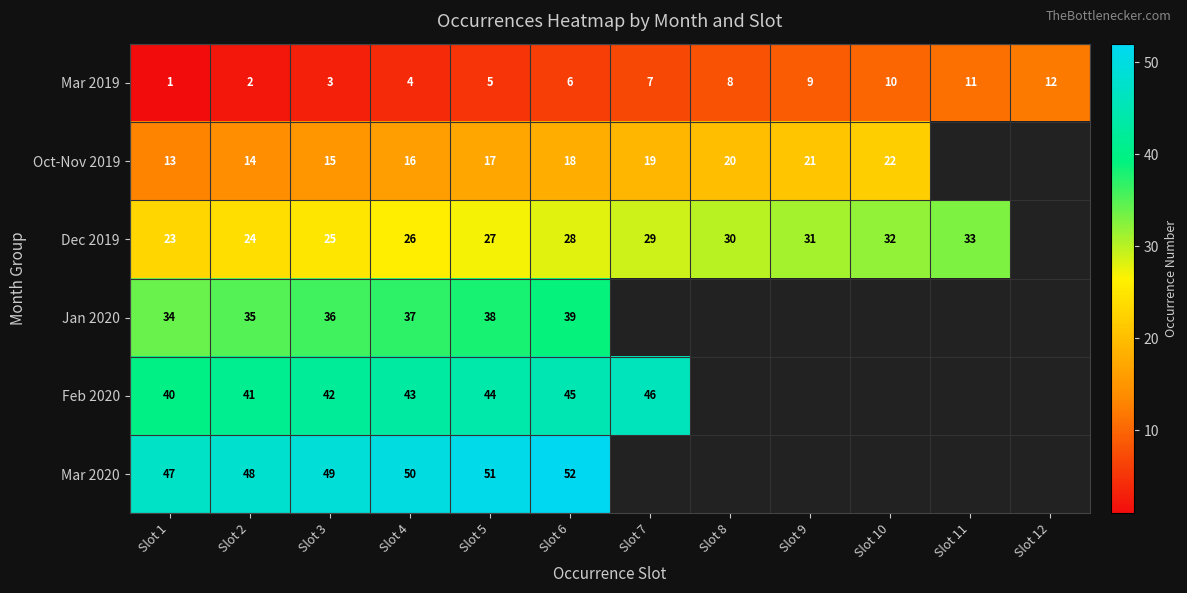

The Dec 2019 series shows 14 at Slot 8. True or false?

False